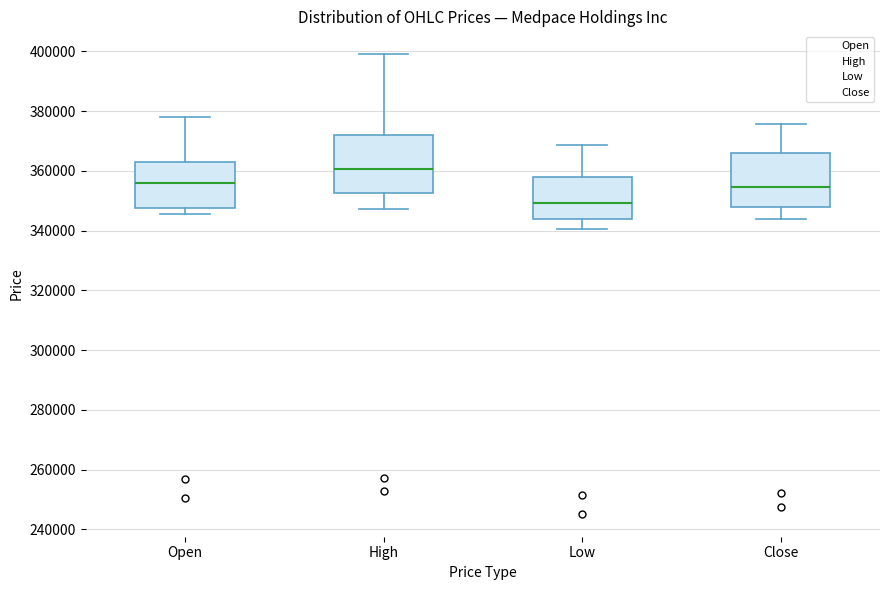

Which box has the highest median line?

High